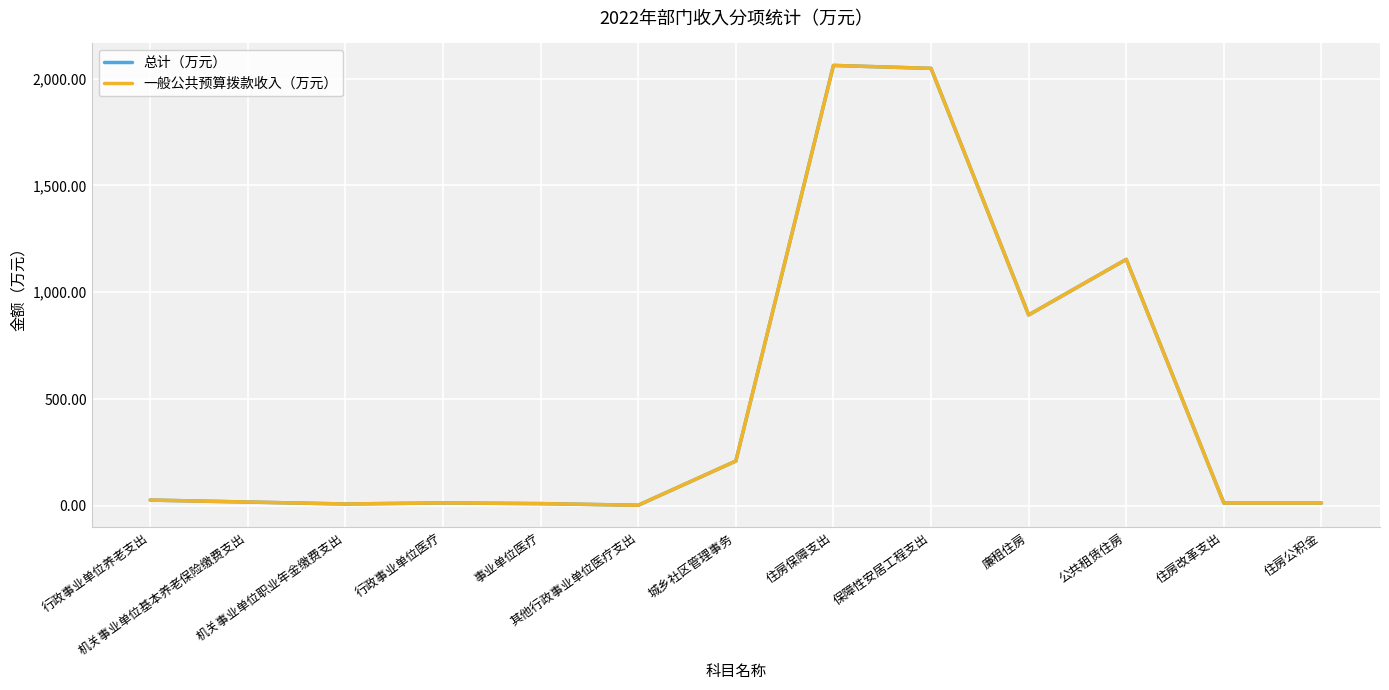

What is the label of the 1st point from the right?

住房公积金